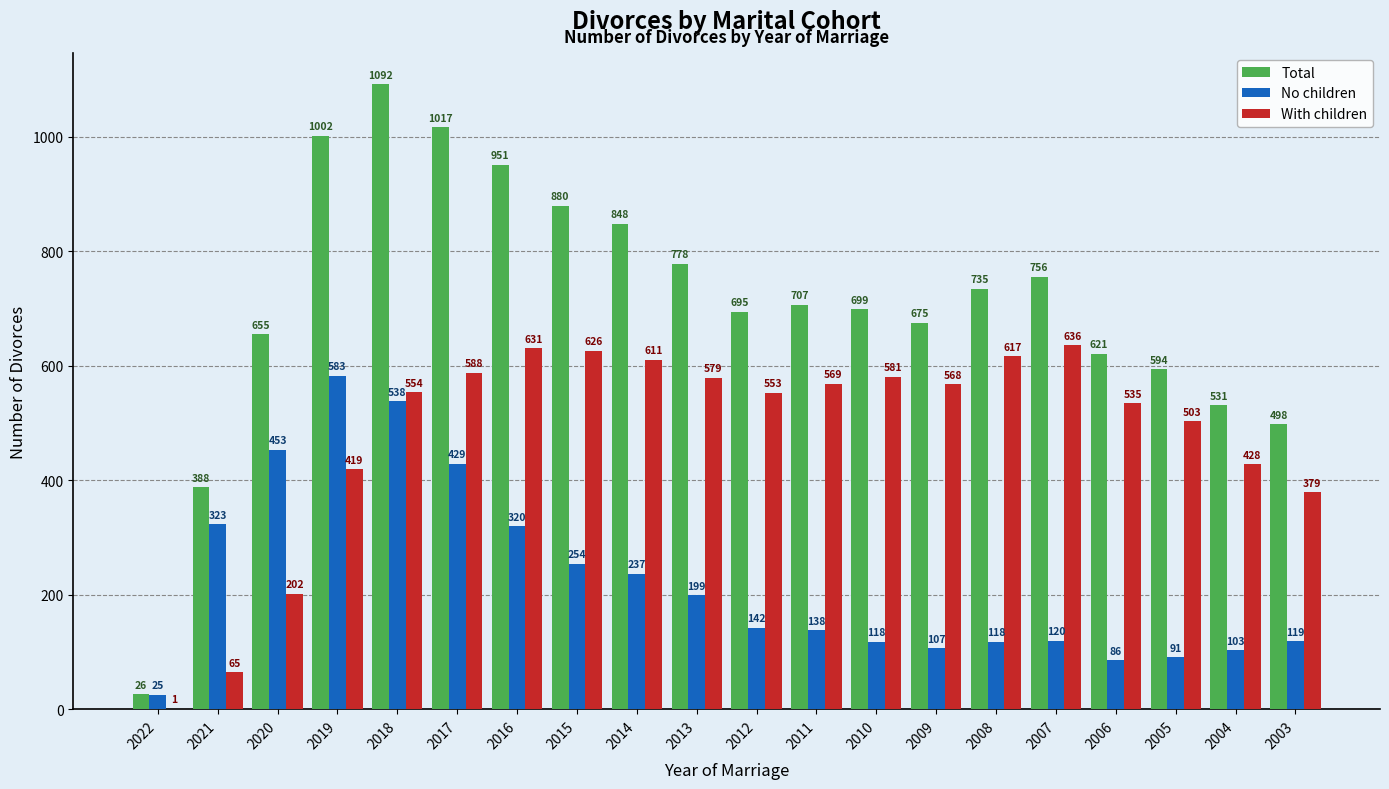

Reading left to right, transcribe all the data shown in this chart.

Total: 2022=26	2021=388	2020=655	2019=1002	2018=1092	2017=1017	2016=951	2015=880	2014=848	2013=778	2012=695	2011=707	2010=699	2009=675	2008=735	2007=756	2006=621	2005=594	2004=531	2003=498
No children: 2022=25	2021=323	2020=453	2019=583	2018=538	2017=429	2016=320	2015=254	2014=237	2013=199	2012=142	2011=138	2010=118	2009=107	2008=118	2007=120	2006=86	2005=91	2004=103	2003=119
With children: 2022=1	2021=65	2020=202	2019=419	2018=554	2017=588	2016=631	2015=626	2014=611	2013=579	2012=553	2011=569	2010=581	2009=568	2008=617	2007=636	2006=535	2005=503	2004=428	2003=379